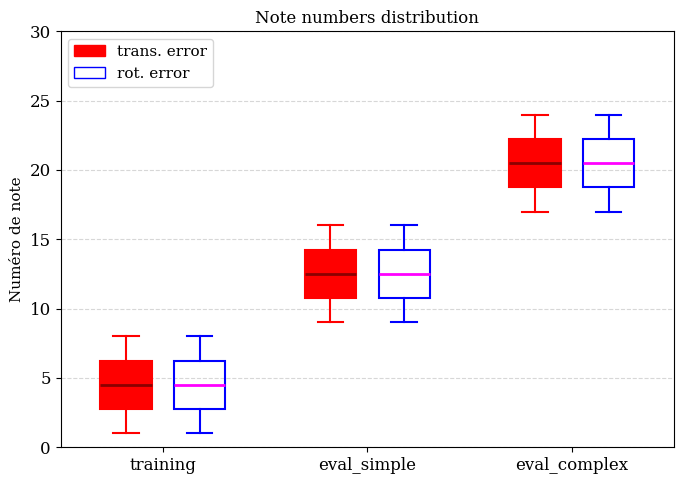

Reading left to right, read every box against the y-axis: the position of its median line, the range the box covers, and the ends of its whiskers. The values are not printed on the chart, so give them approximately, as read against the axis.

training (trans. error): median 4.5, box 3.0 to 6.5, whiskers 1.0 to 8.0
training (rot. error): median 4.5, box 3.0 to 6.5, whiskers 1.0 to 8.0
eval_simple (trans. error): median 12.5, box 11.0 to 14.5, whiskers 9.0 to 16.0
eval_simple (rot. error): median 12.5, box 11.0 to 14.5, whiskers 9.0 to 16.0
eval_complex (trans. error): median 20.5, box 19.0 to 22.5, whiskers 17.0 to 24.0
eval_complex (rot. error): median 20.5, box 19.0 to 22.5, whiskers 17.0 to 24.0